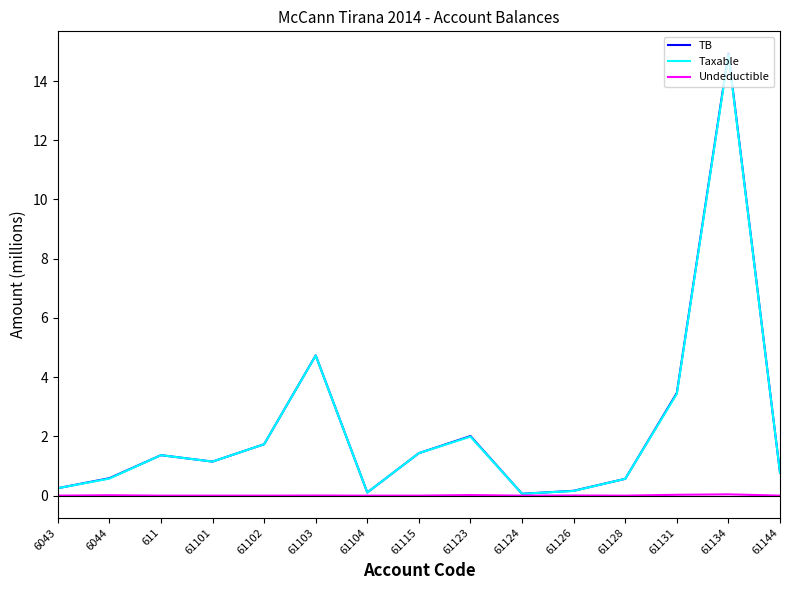

Is the value of Taxable at 61144 greater than the value of TB at 611?

No